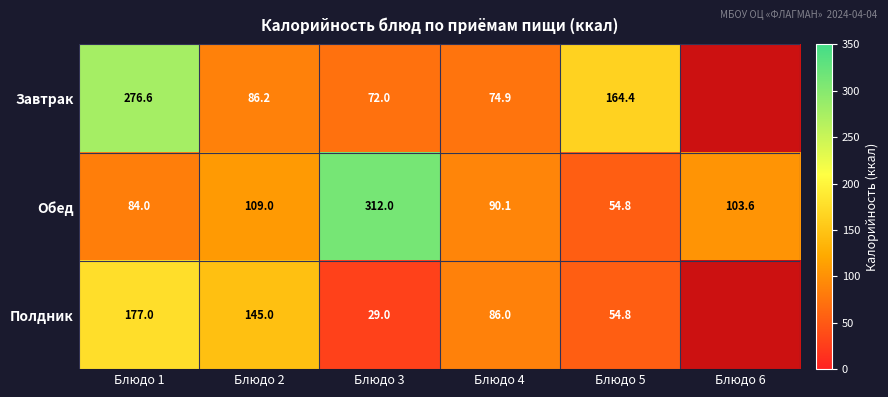

At which category does the chart reach its minimum across all series?

Блюдо 6